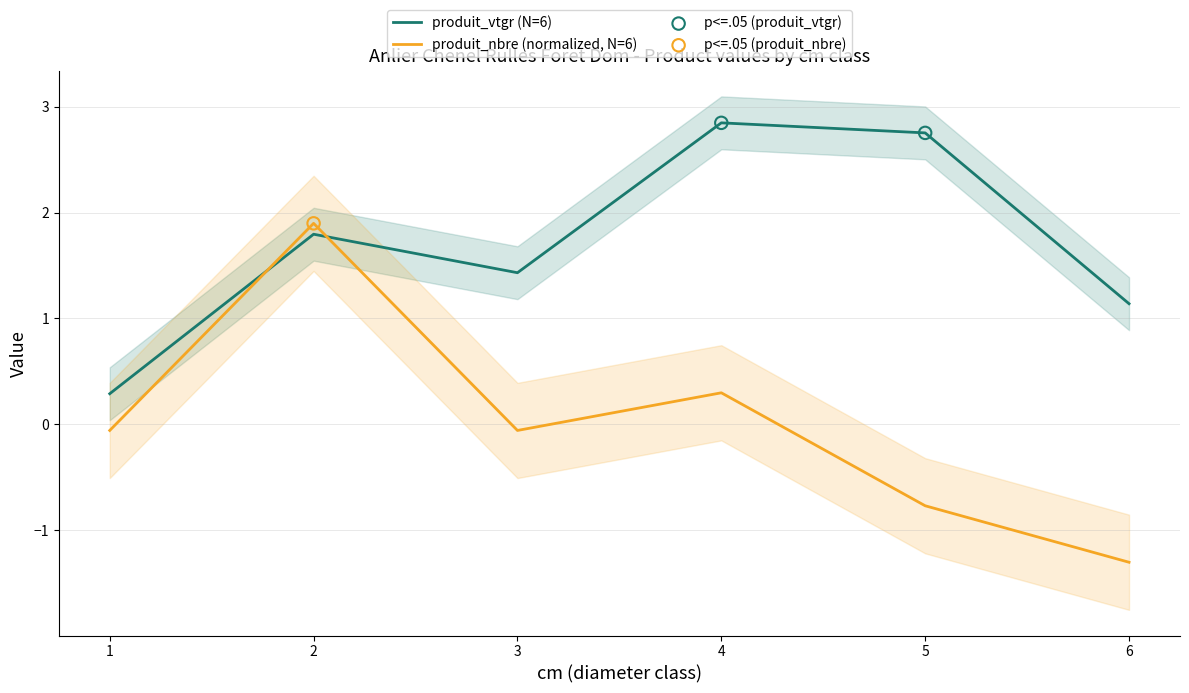

Which series contains the lowest Y value?

produit_nbre